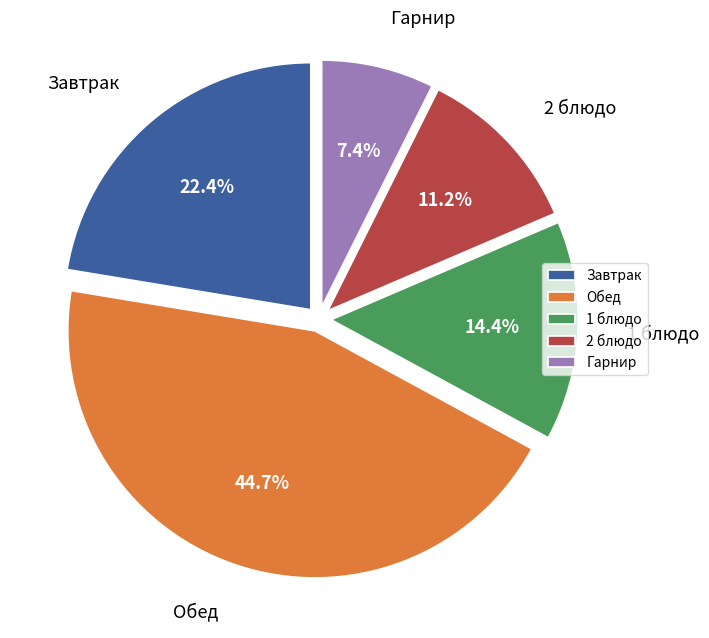

What percentage do 2 блюдо and Завтрак together represent?

33.6%